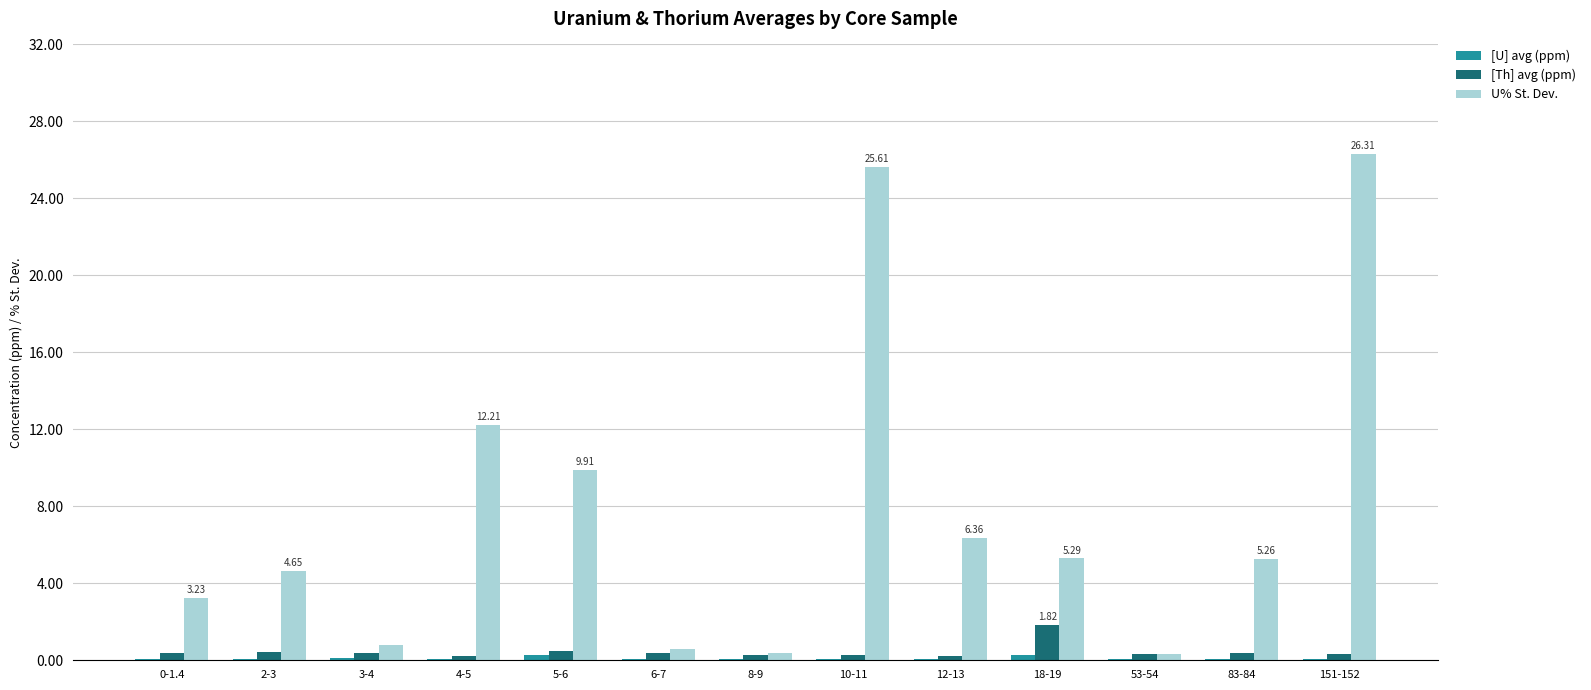

At which category does the chart reach its peak across all series?

151-152